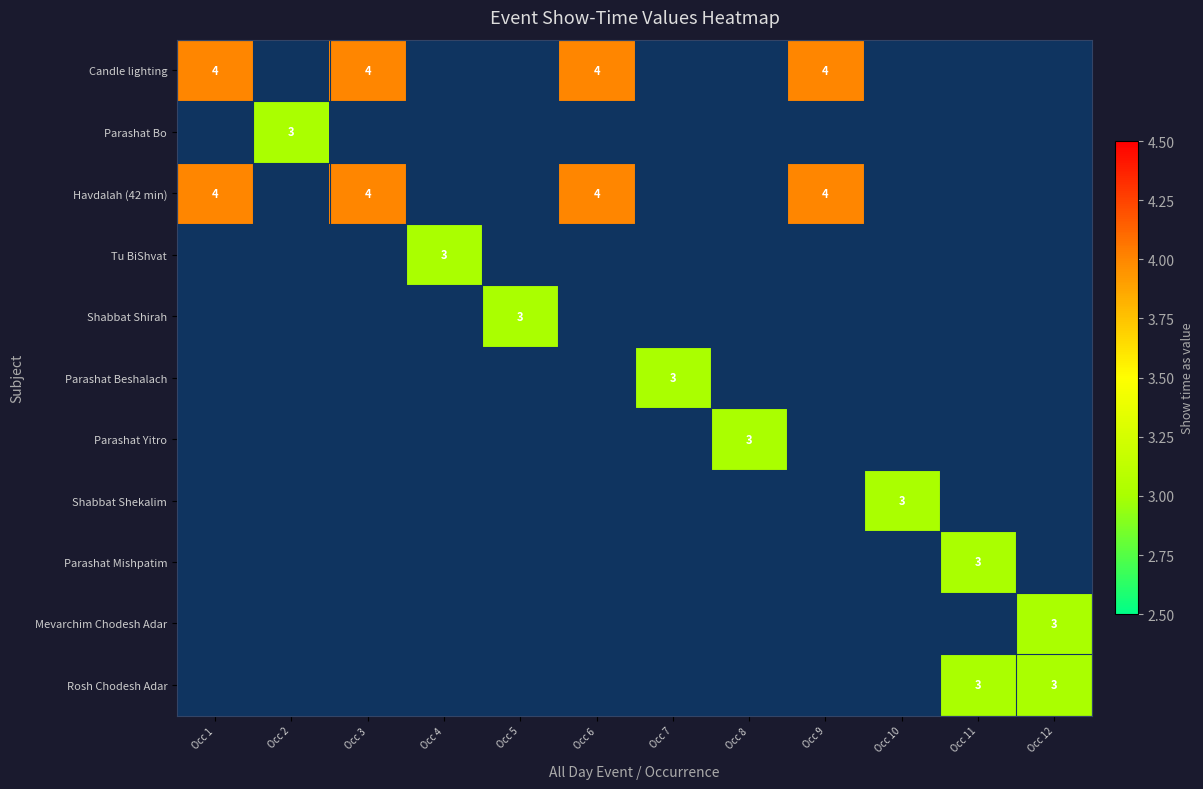

Is it true that Shabbat Shekalim equals 3 at Occ 10?

True